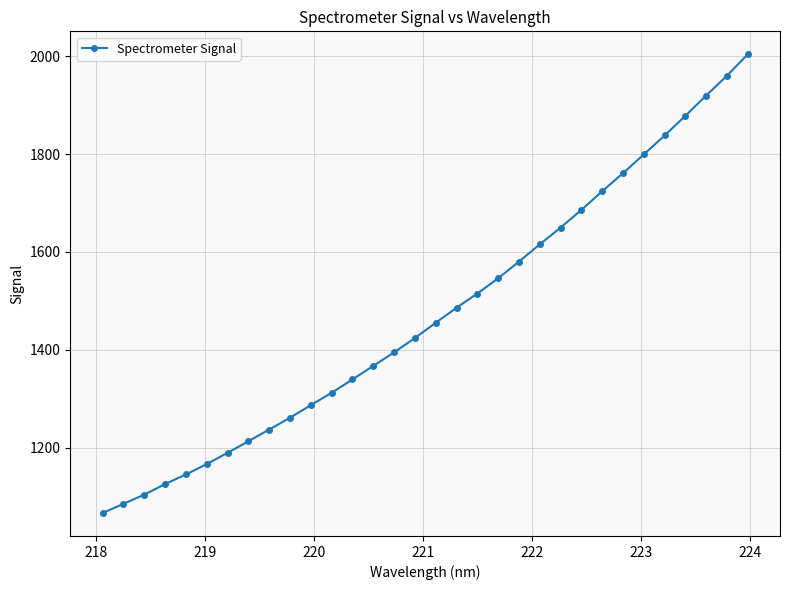

What is the sum of all values?

47137.0